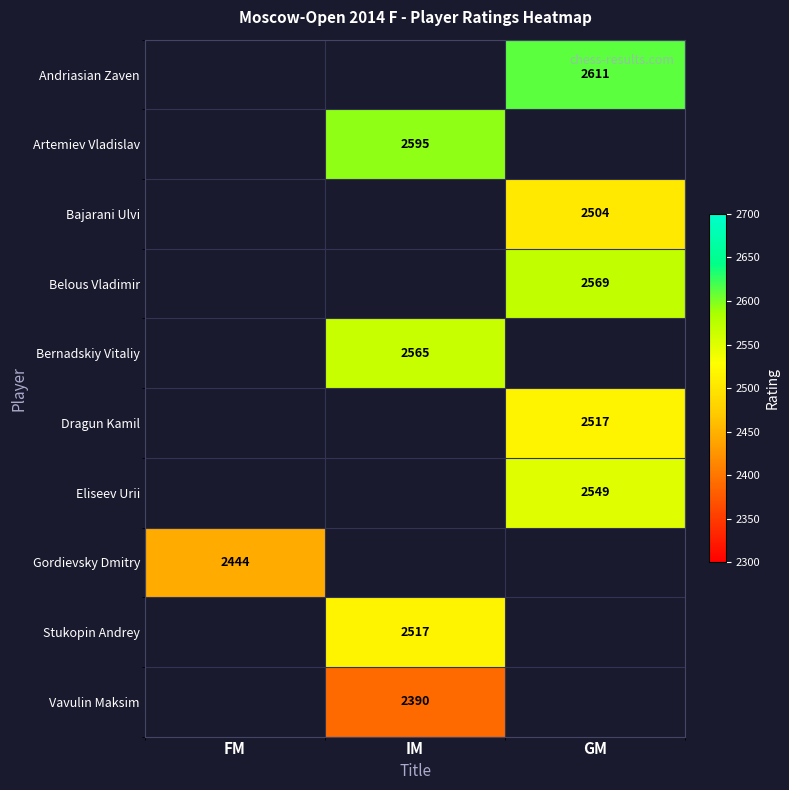

Is it true that Vavulin Maksim equals 2390 at IM?

True